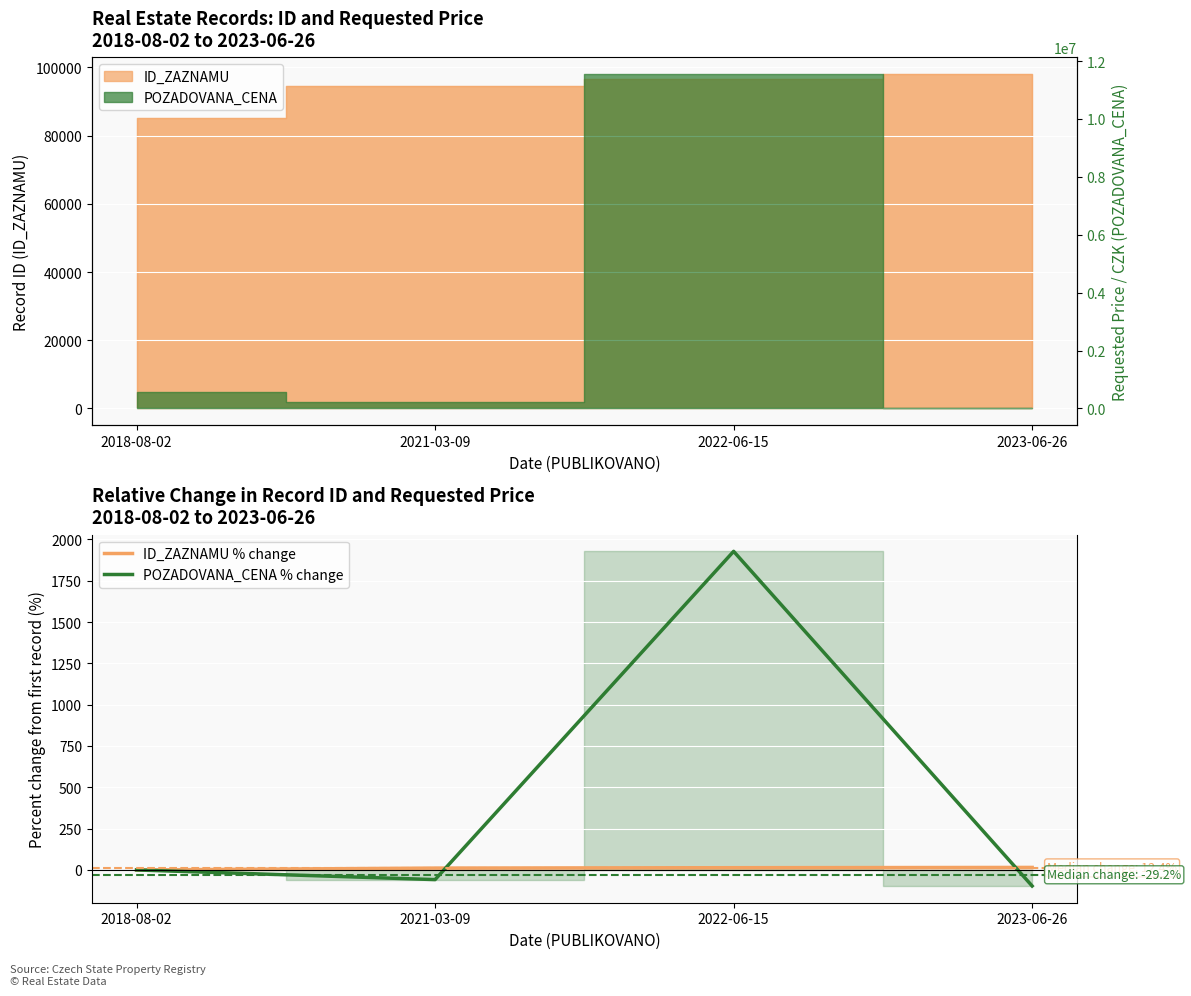

At which category is the sum across all series the highest?

2022-06-15